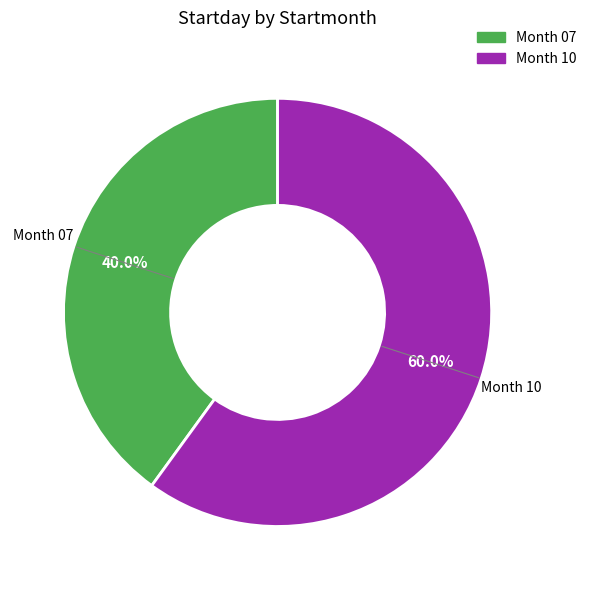

Does any single category account for the majority?

Yes